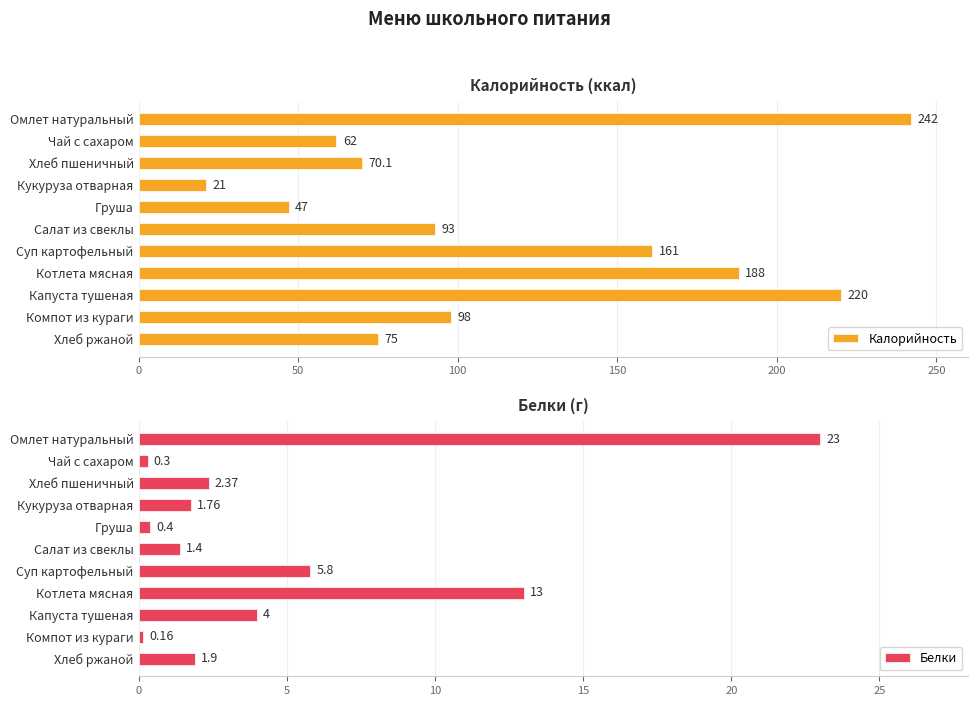

Is it true that Калорийность equals 82.8 at Груша?

False